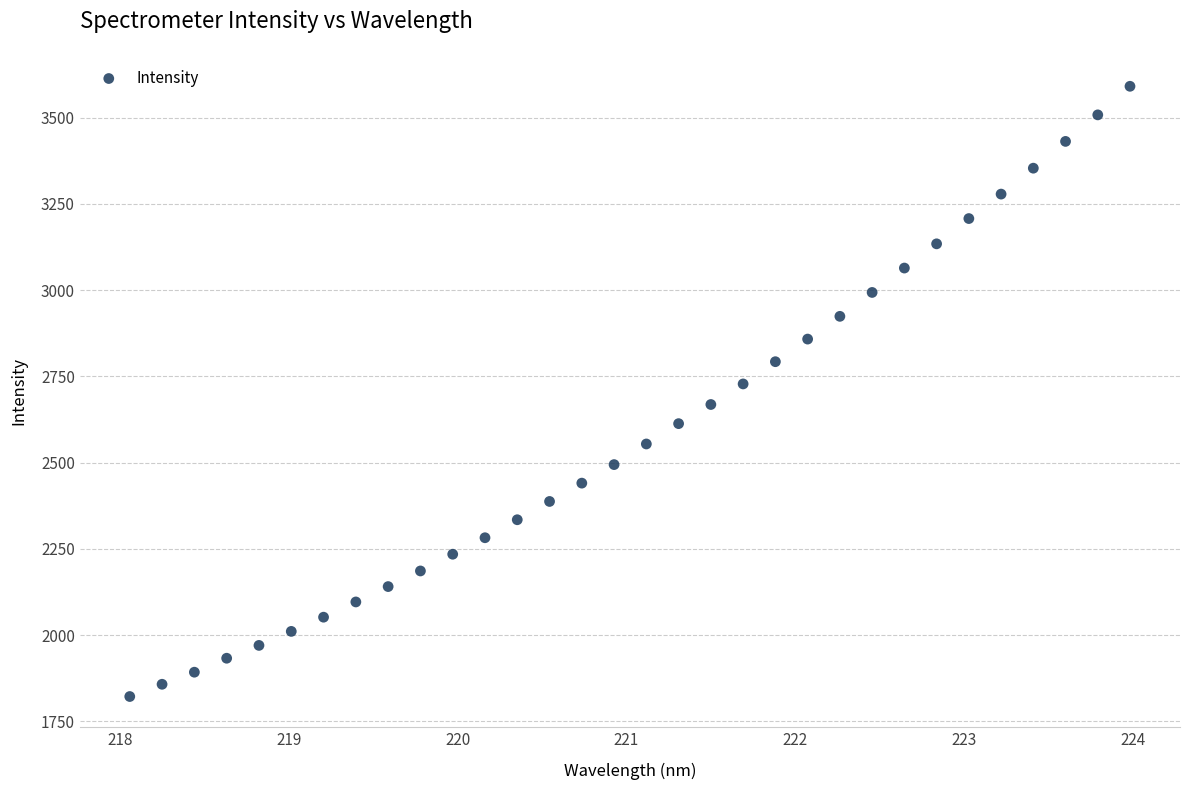

What is the range of Y values (max minus min)?

1768.7